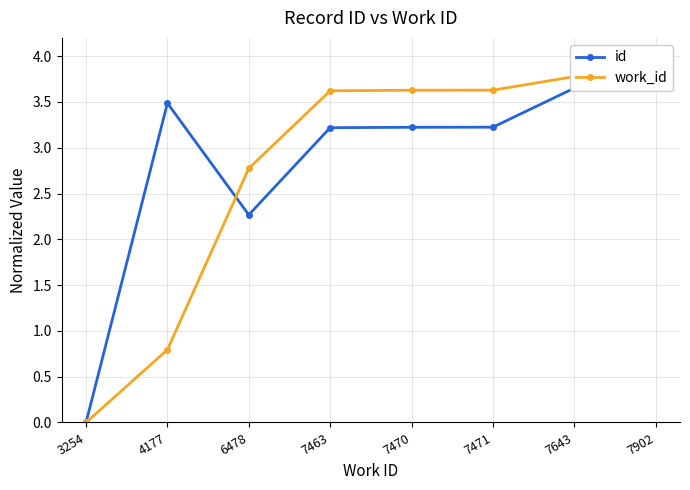

In id, how many points are higher than both neighbors (excluding endpoints)?

1